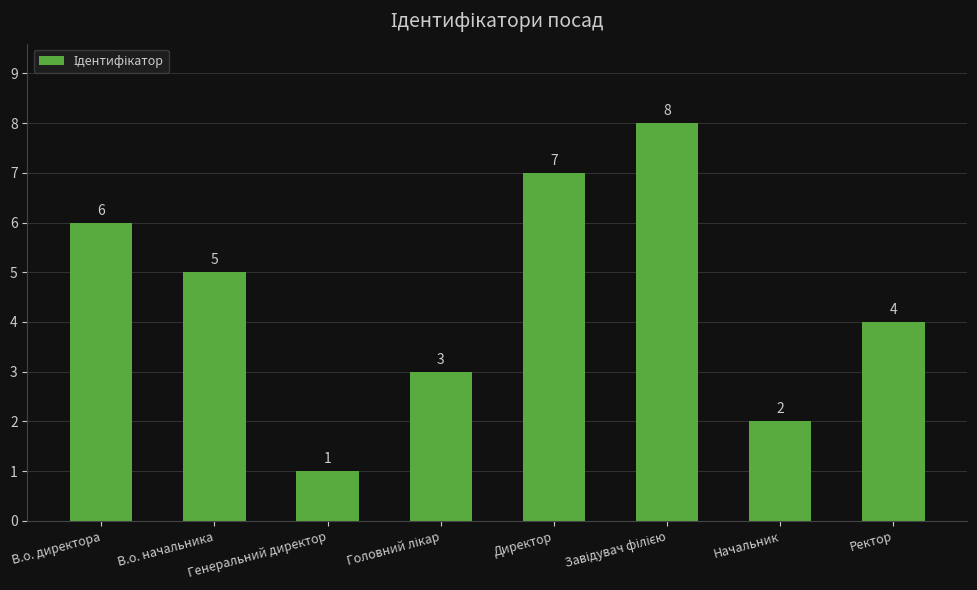

At which label is the value closest to 4?

Ректор